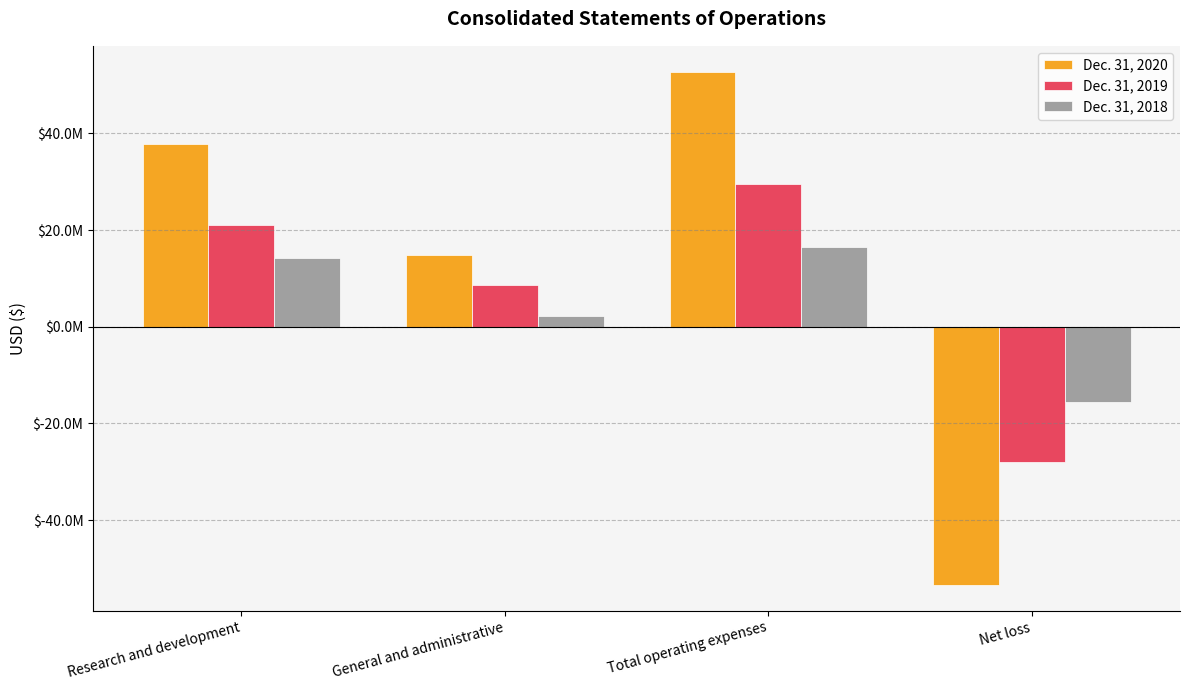

Rank the categories by Dec. 31, 2018 value from lowest to highest.

Net loss, General and administrative, Research and development, Total operating expenses